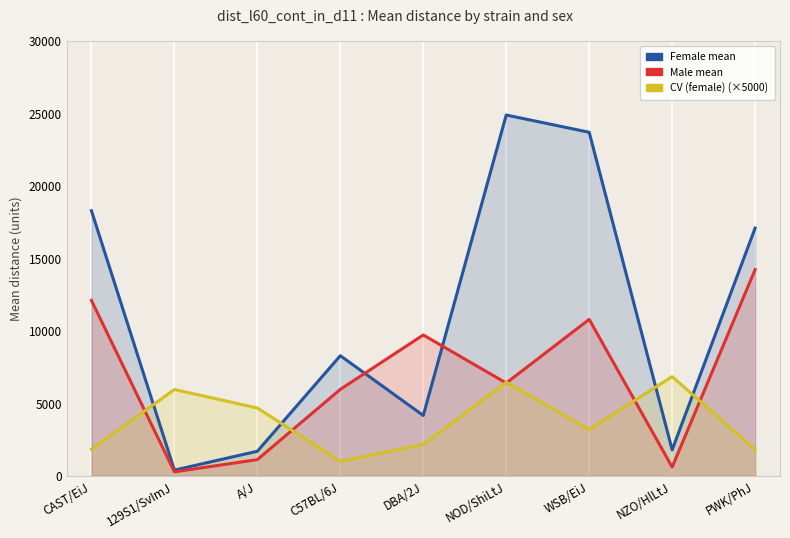

How many data points in CV (female) are less than 3182?

4